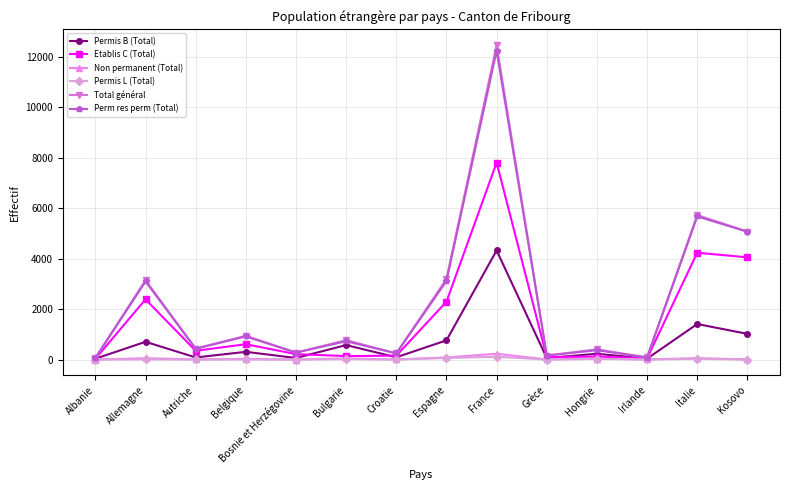

What is the average value of the Non permanent (Total) series?

38